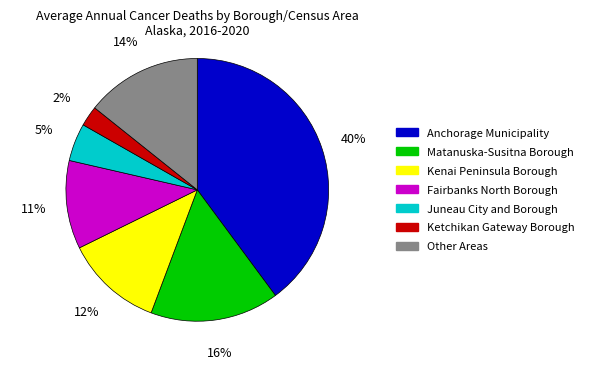

Is the sum of Anchorage Municipality and Juneau City and Borough greater than half?

No